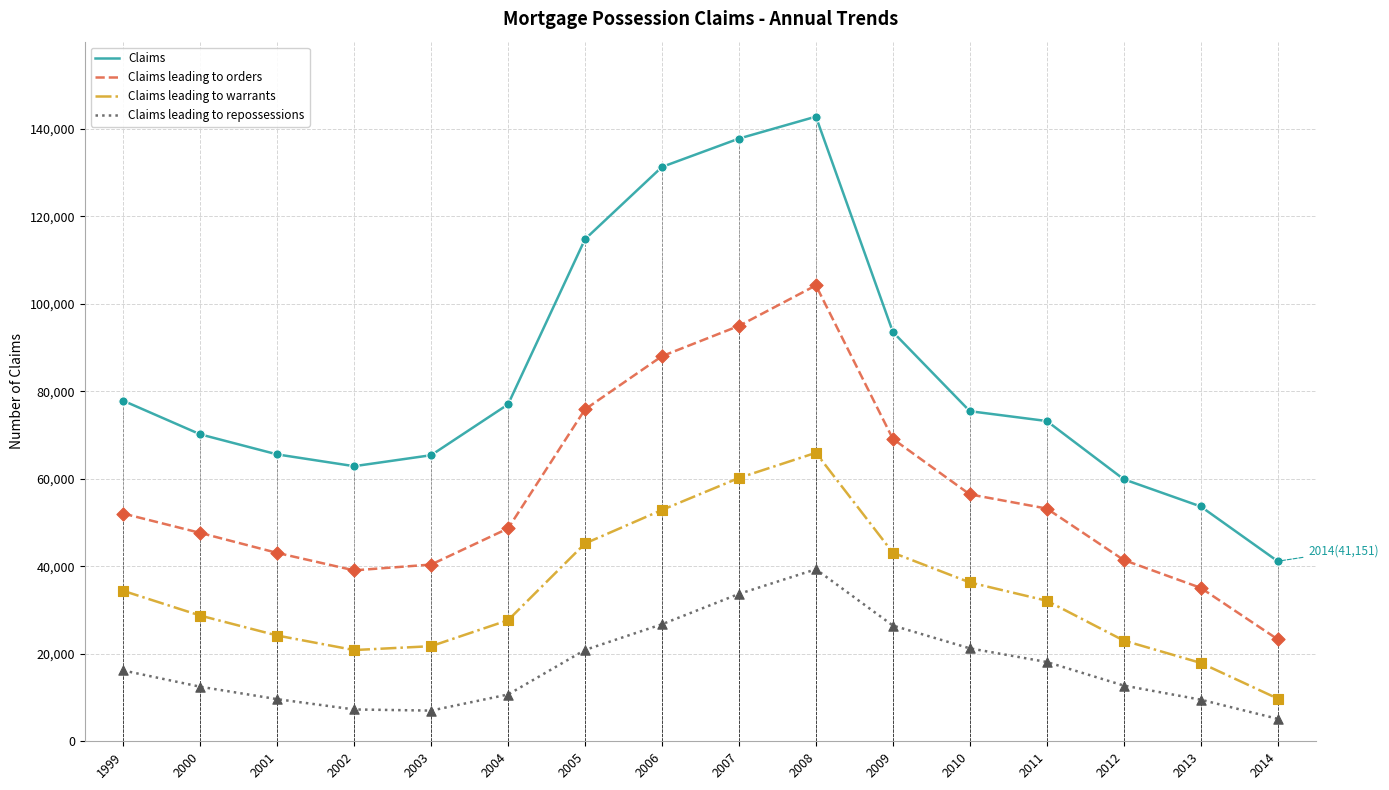

Which series has the largest range (max minus min)?

Claims